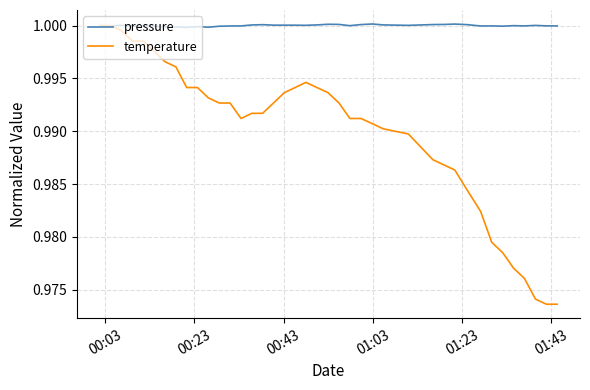

Which series has the largest total across all categories?

pressure